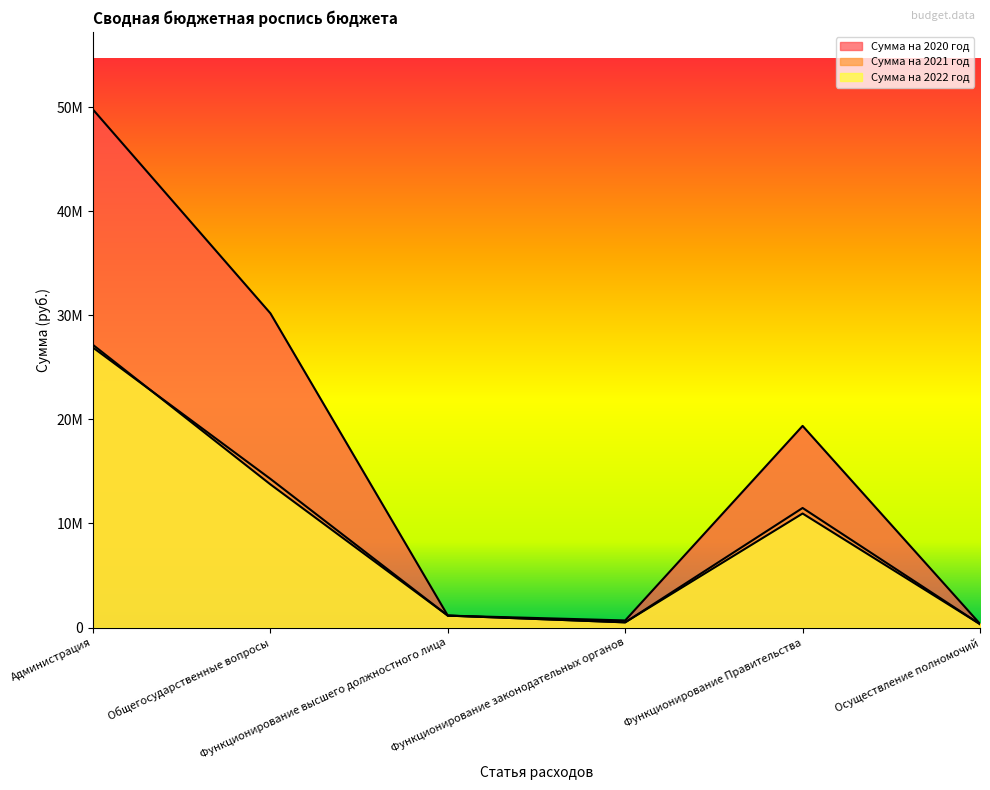

Where is the first local minimum for Сумма на 2022 год?

Функционирование законодательных органов